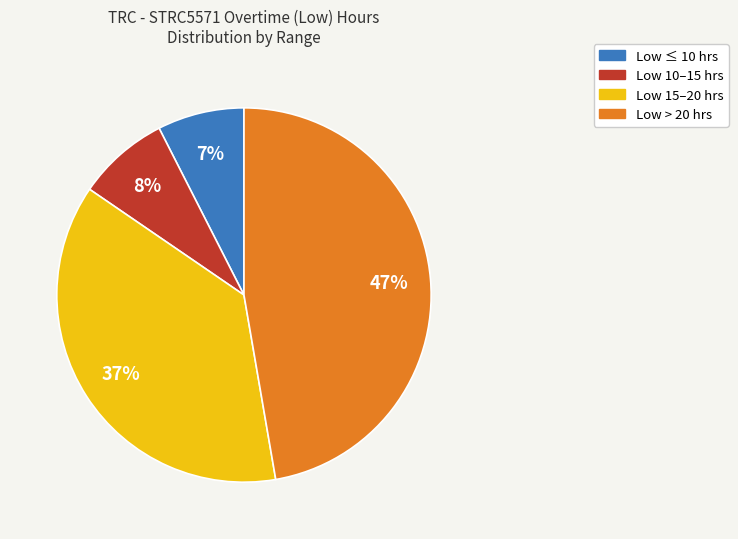

To the nearest percent, what is the average slice percentage?

25%